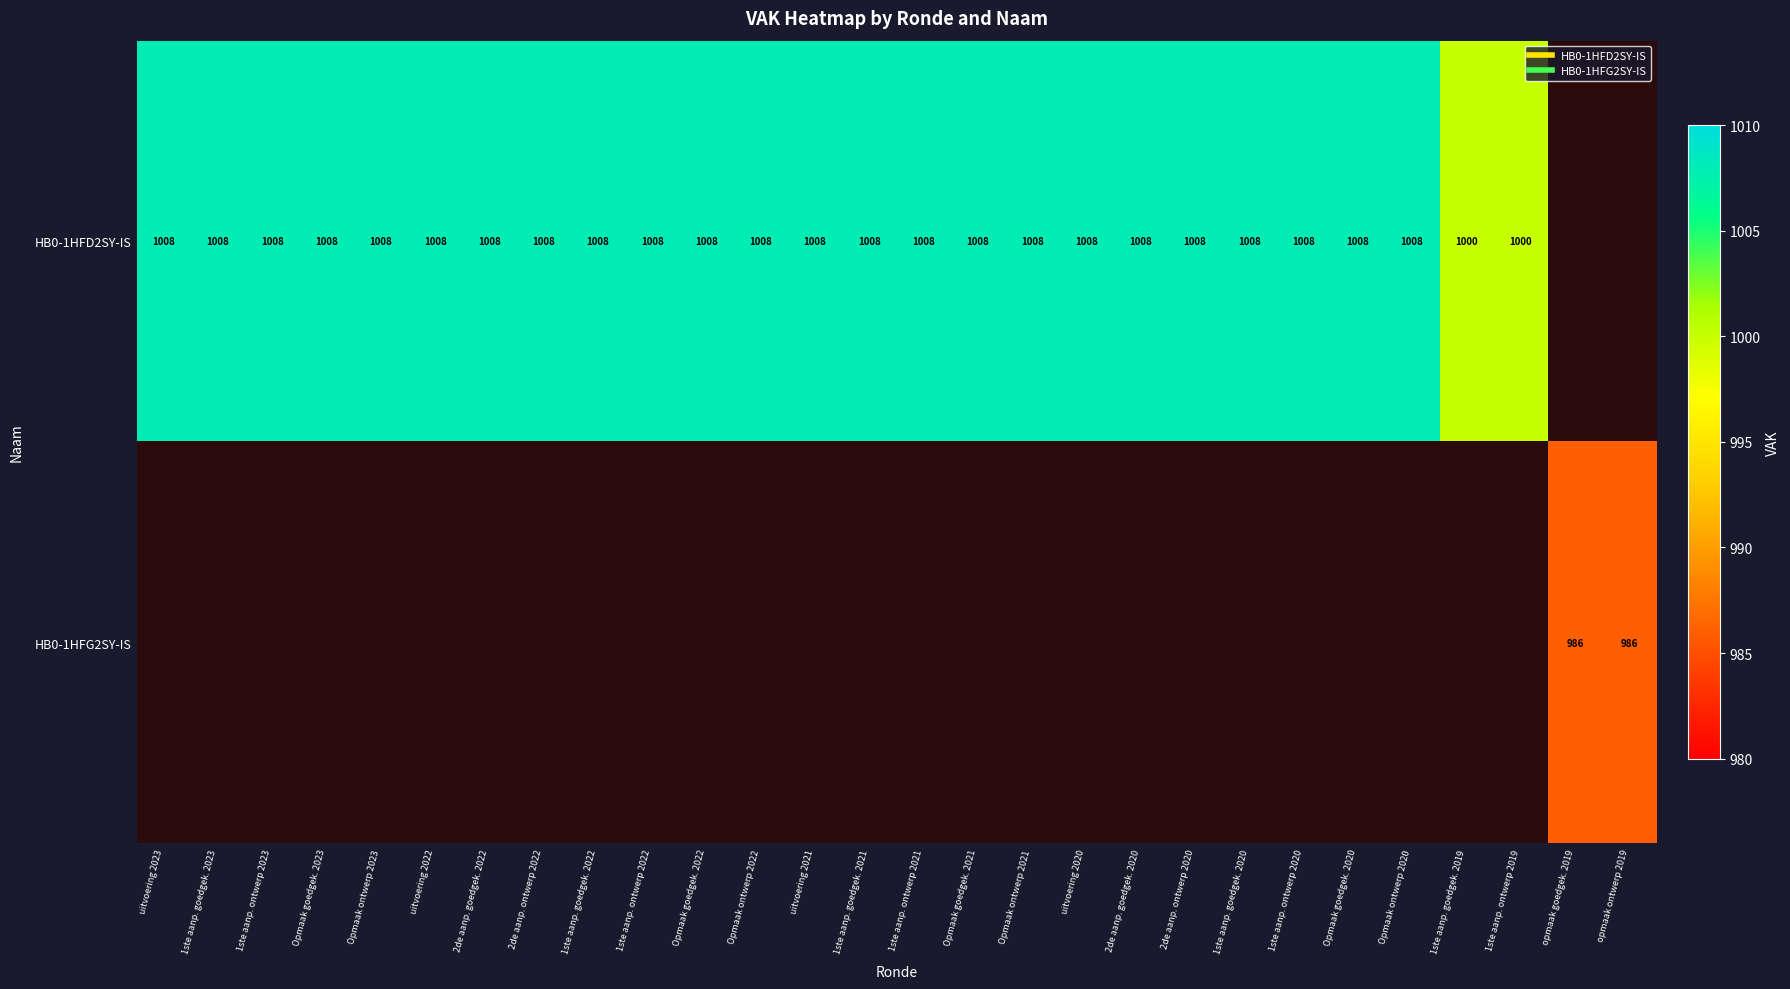

What is the approximate value of HB0-1HFD2SY-IS at Opmaak ontwerp 2022?

1008.0